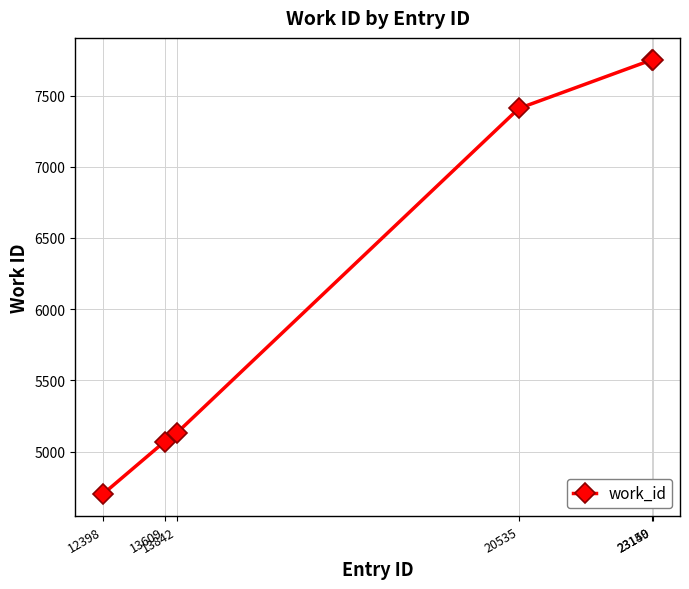

Where is the data nearest to the value 6226?

13842